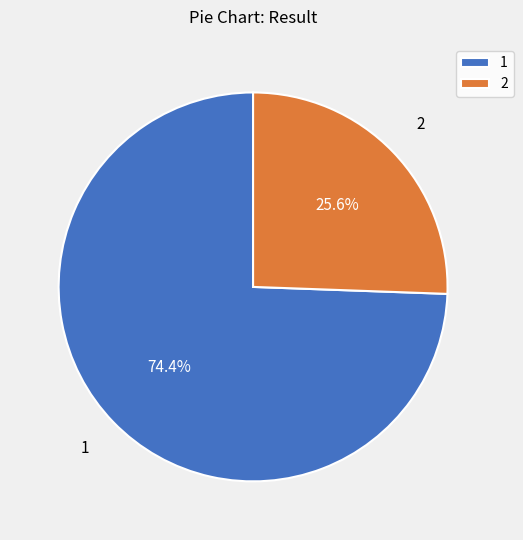

Approximately how many times larger is the value at 1 compared to 2?

2.9